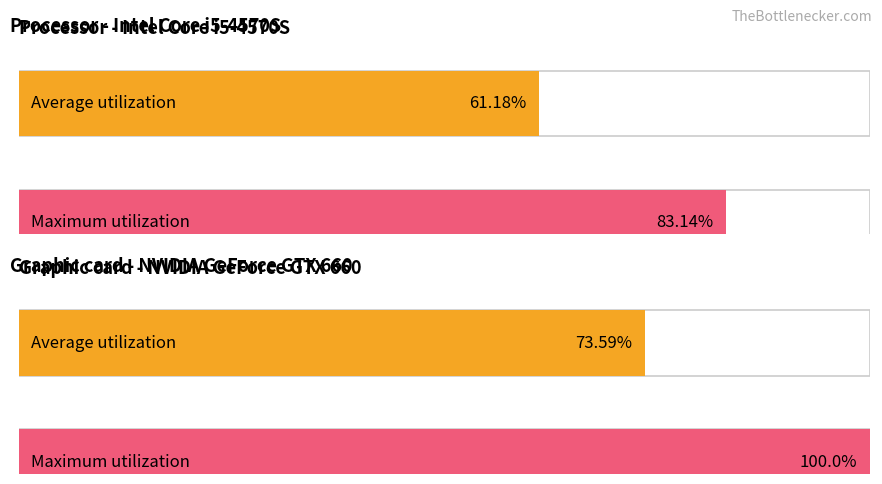

How many bars are there in each group?

2